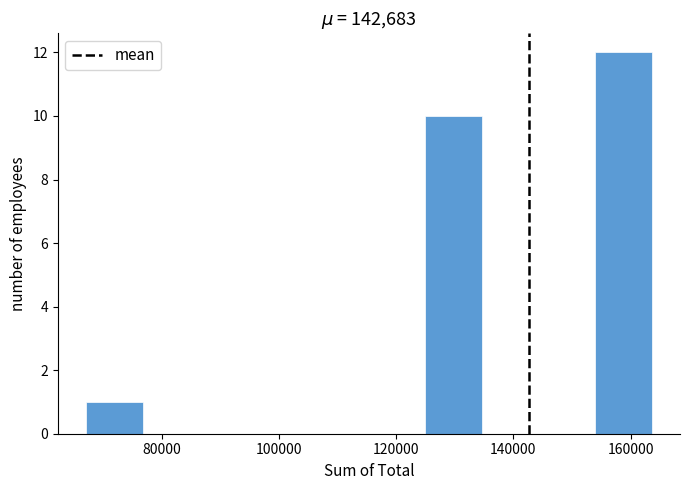

What is the height of the bar covering 126000 to 134000 on the x-axis? Neither the bar edges nor the heights are printed on the chart, so give them approximately, as read against the axes.

10